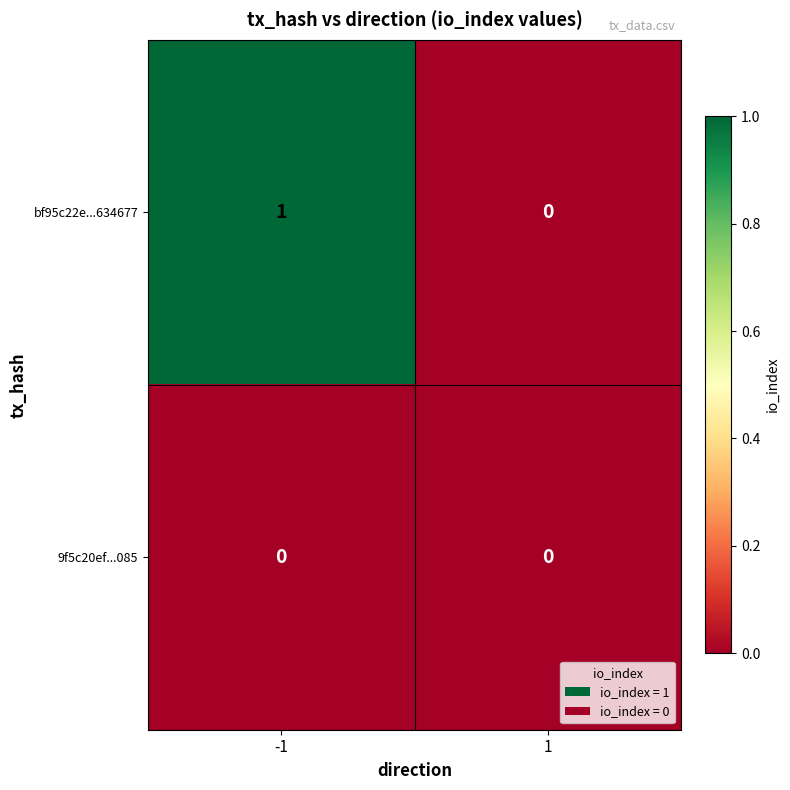

What is the maximum value shown in the chart?

1